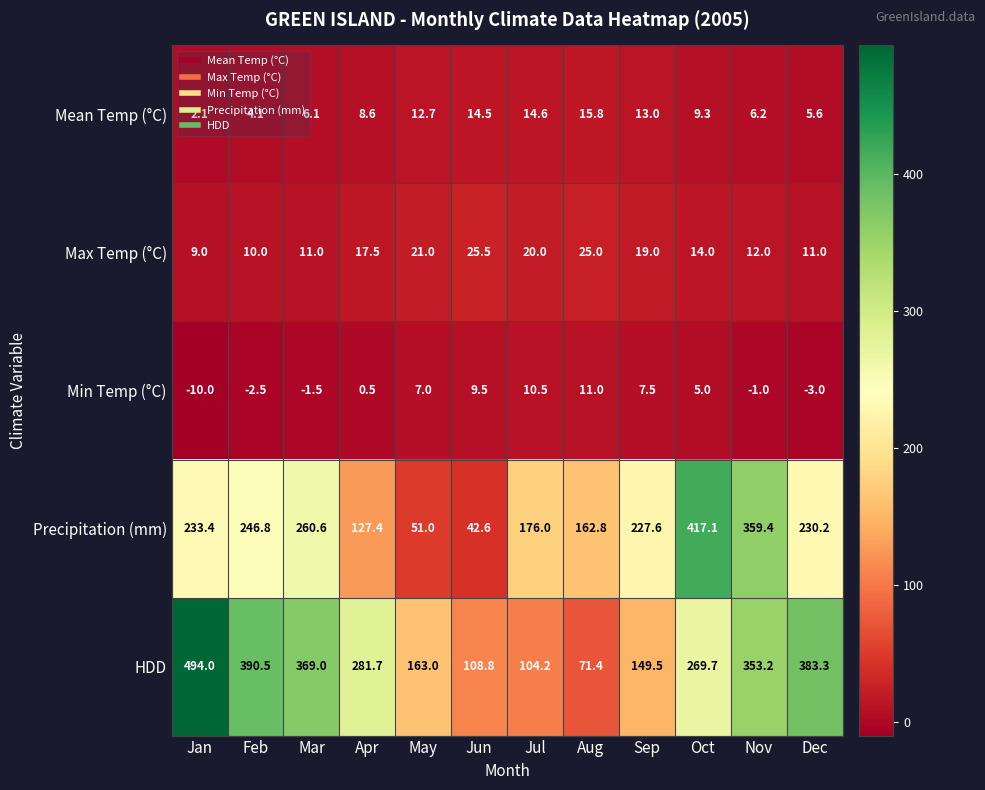

Is it true that Precipitation (mm) equals 227.6 at Sep?

True